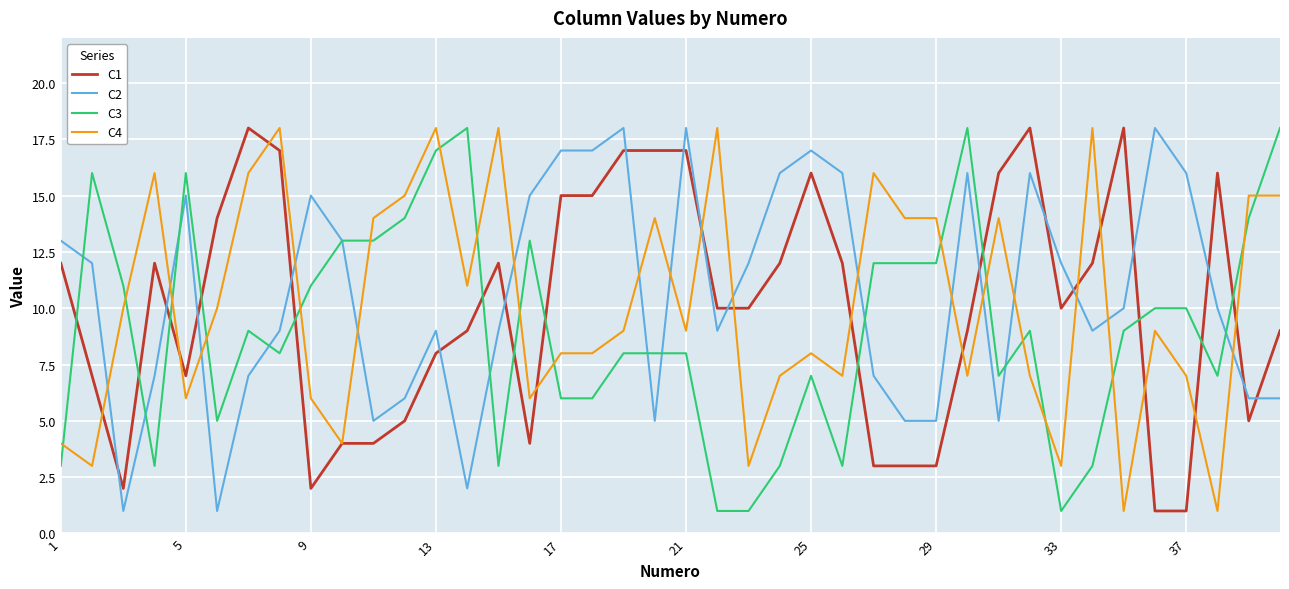

What is the lowest value of the C4 series?

1